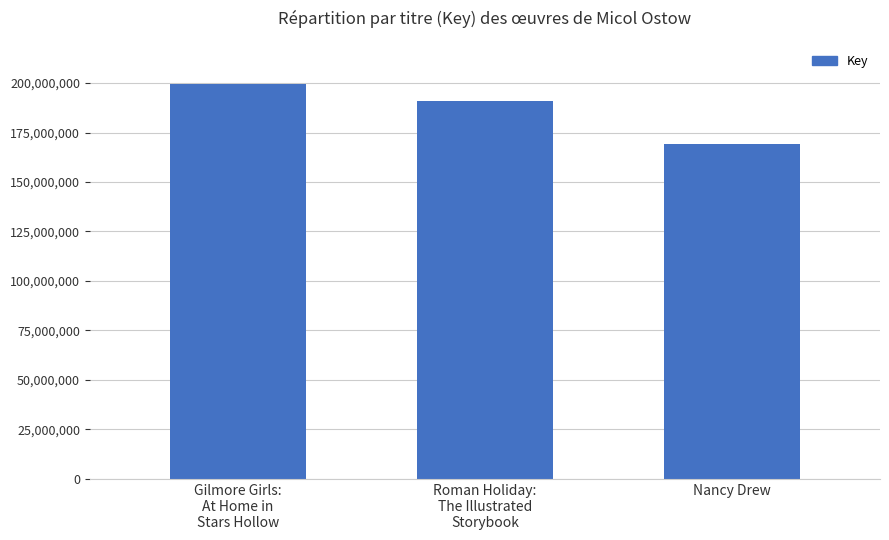

Between Roman Holiday:
The Illustrated
Storybook and Nancy Drew, which is larger?

Roman Holiday:
The Illustrated
Storybook